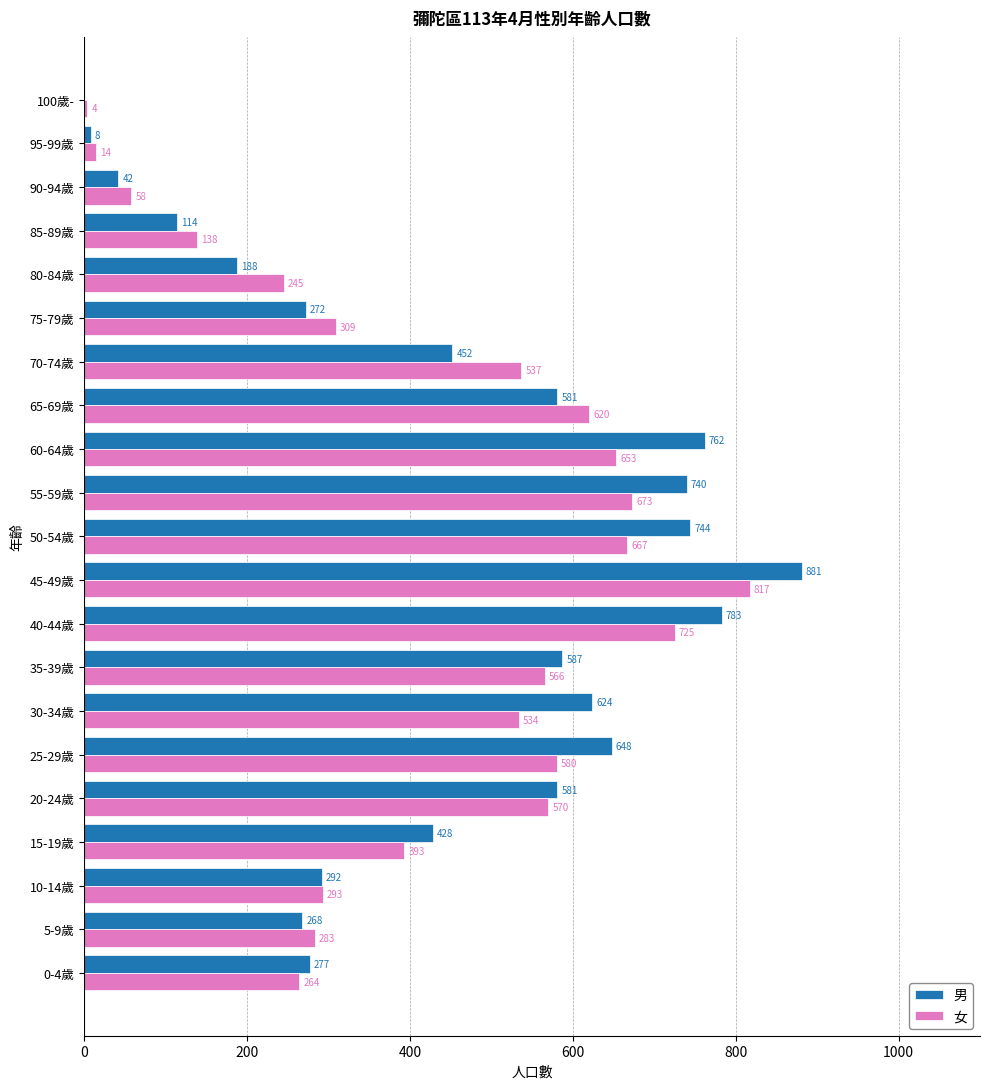

The 男 series shows 242 at 30-34歲. True or false?

False